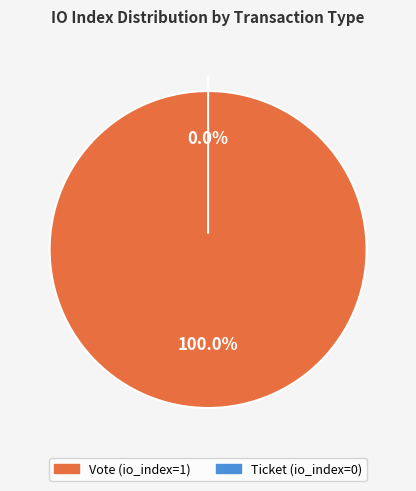

Count the number of slices in the pie.

2